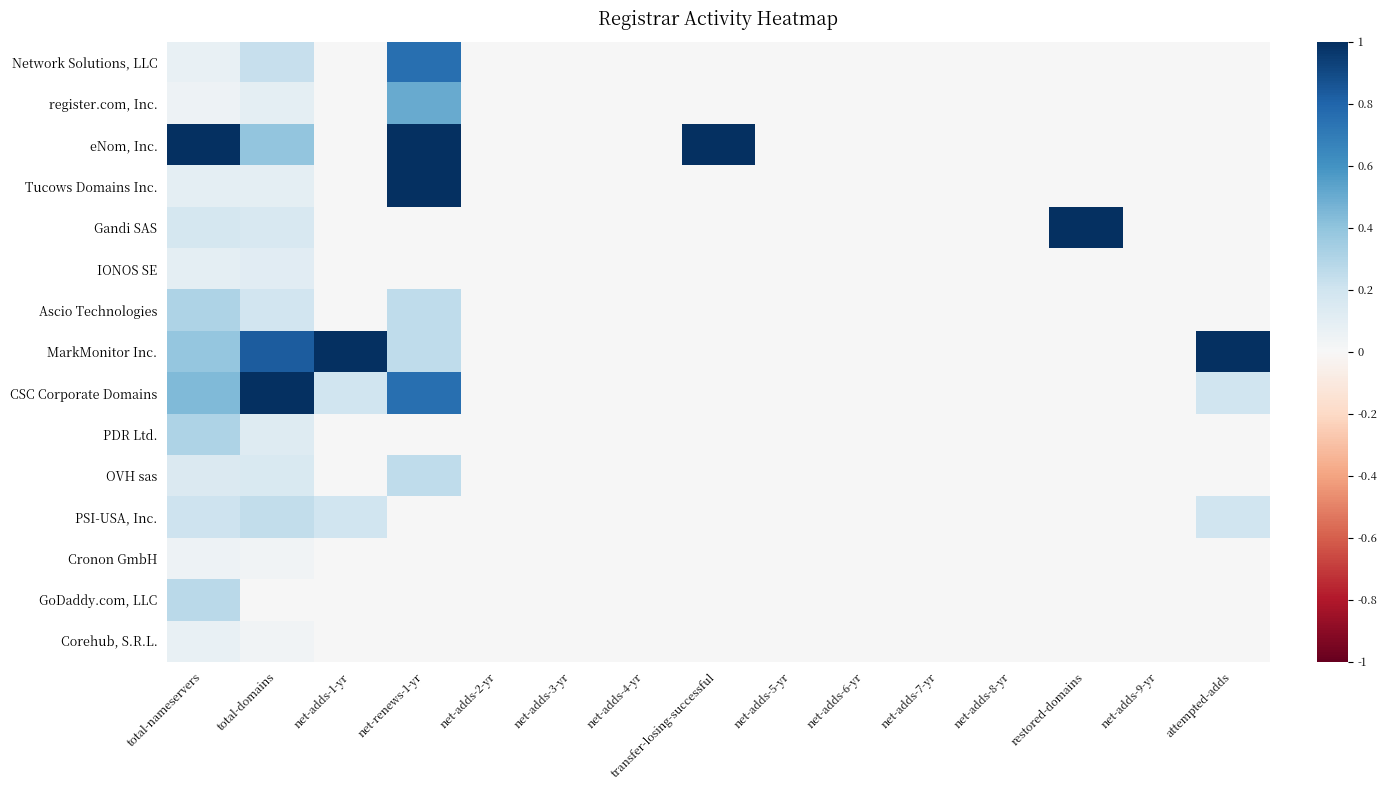

How many distinct data groups are displayed?

15